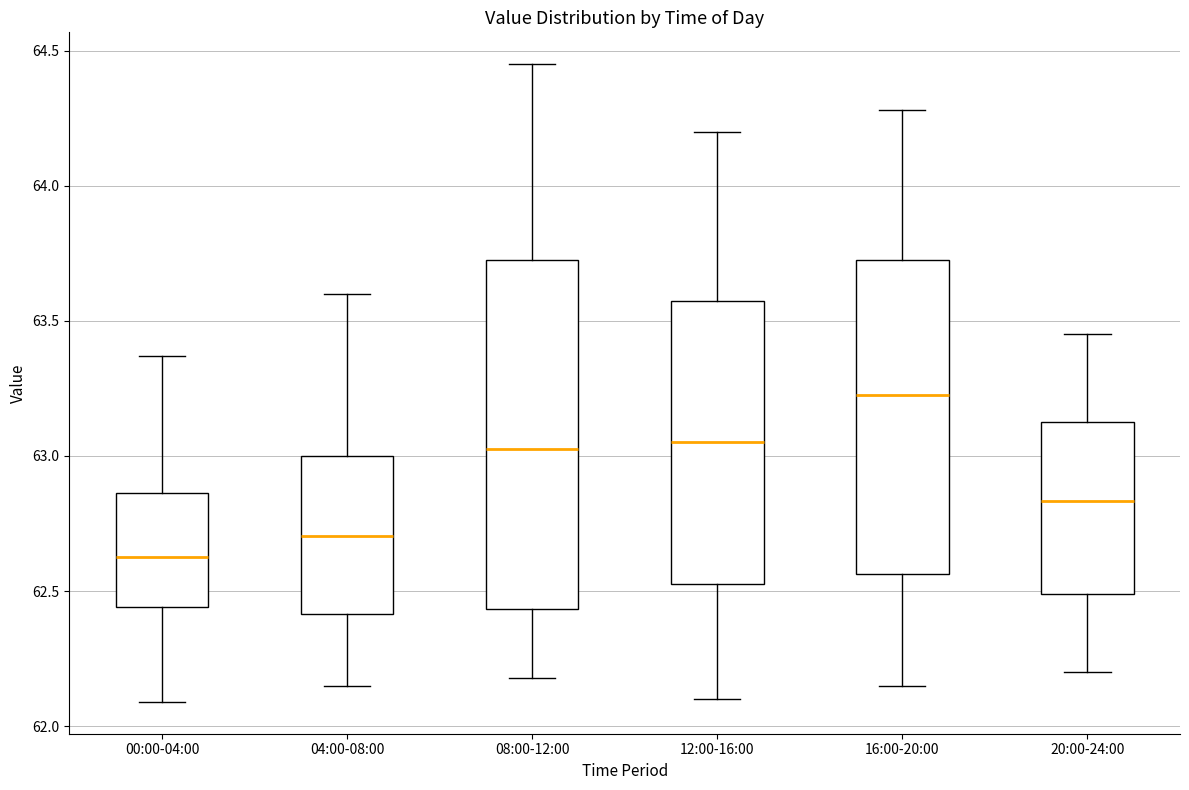

Reading left to right, read every box against the y-axis: the position of its median line, the range the box covers, and the ends of its whiskers. The values are not printed on the chart, so give them approximately, as read against the axis.

00:00-04:00: median 62.65, box 62.45 to 62.85, whiskers 62.10 to 63.35
04:00-08:00: median 62.70, box 62.40 to 63.00, whiskers 62.15 to 63.60
08:00-12:00: median 63.05, box 62.45 to 63.75, whiskers 62.20 to 64.45
12:00-16:00: median 63.05, box 62.55 to 63.60, whiskers 62.10 to 64.20
16:00-20:00: median 63.25, box 62.55 to 63.75, whiskers 62.15 to 64.30
20:00-24:00: median 62.85, box 62.50 to 63.15, whiskers 62.20 to 63.45